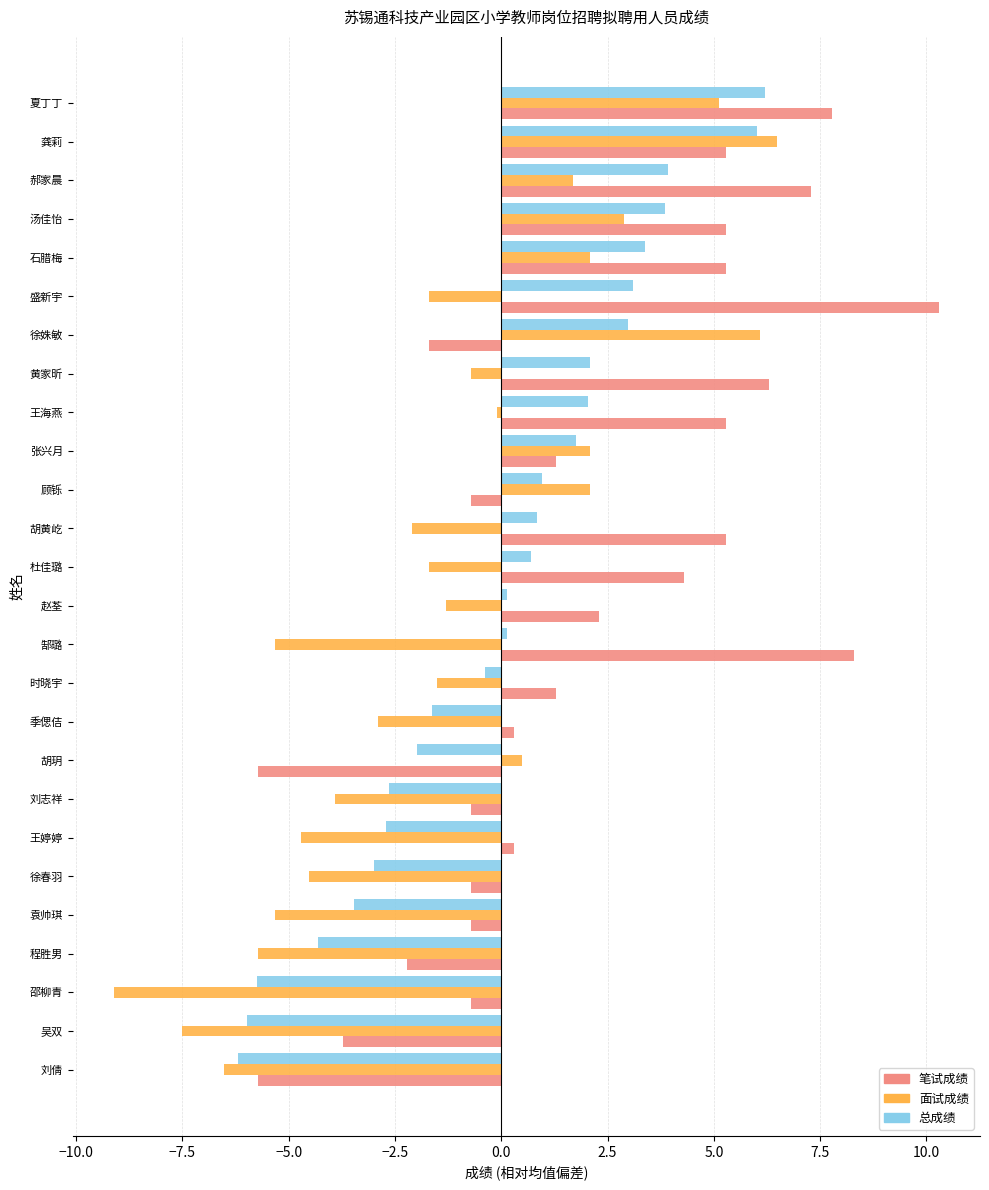

What is the difference between the maximum and minimum values in the 面试成绩 series?

15.6